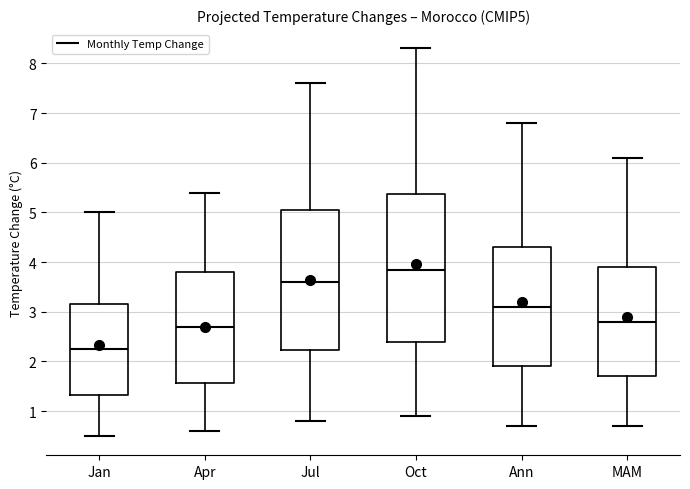

Reading left to right, transcribe this box plot: for each box, give where its median line is, the range the box spans, and where its two whiskers end, as read against the y-axis. The values are not printed on the chart, so give them approximately, as read against the axis.

Jan: median 2.3, box 1.3 to 3.2, whiskers 0.5 to 5.0
Apr: median 2.7, box 1.6 to 3.8, whiskers 0.6 to 5.4
Jul: median 3.6, box 2.2 to 5.1, whiskers 0.8 to 7.6
Oct: median 3.9, box 2.4 to 5.4, whiskers 0.9 to 8.3
Ann: median 3.1, box 1.9 to 4.3, whiskers 0.7 to 6.8
MAM: median 2.8, box 1.7 to 3.9, whiskers 0.7 to 6.1